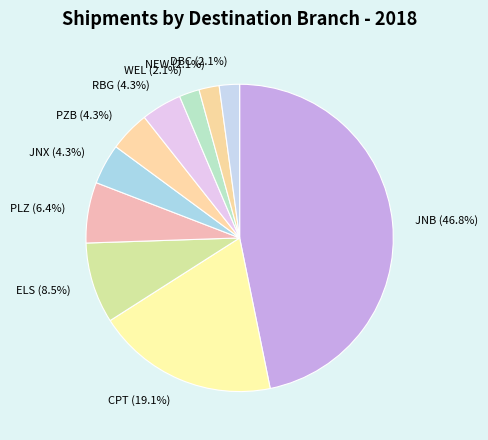

Do PZB and JNX together represent more than half of the pie?

No